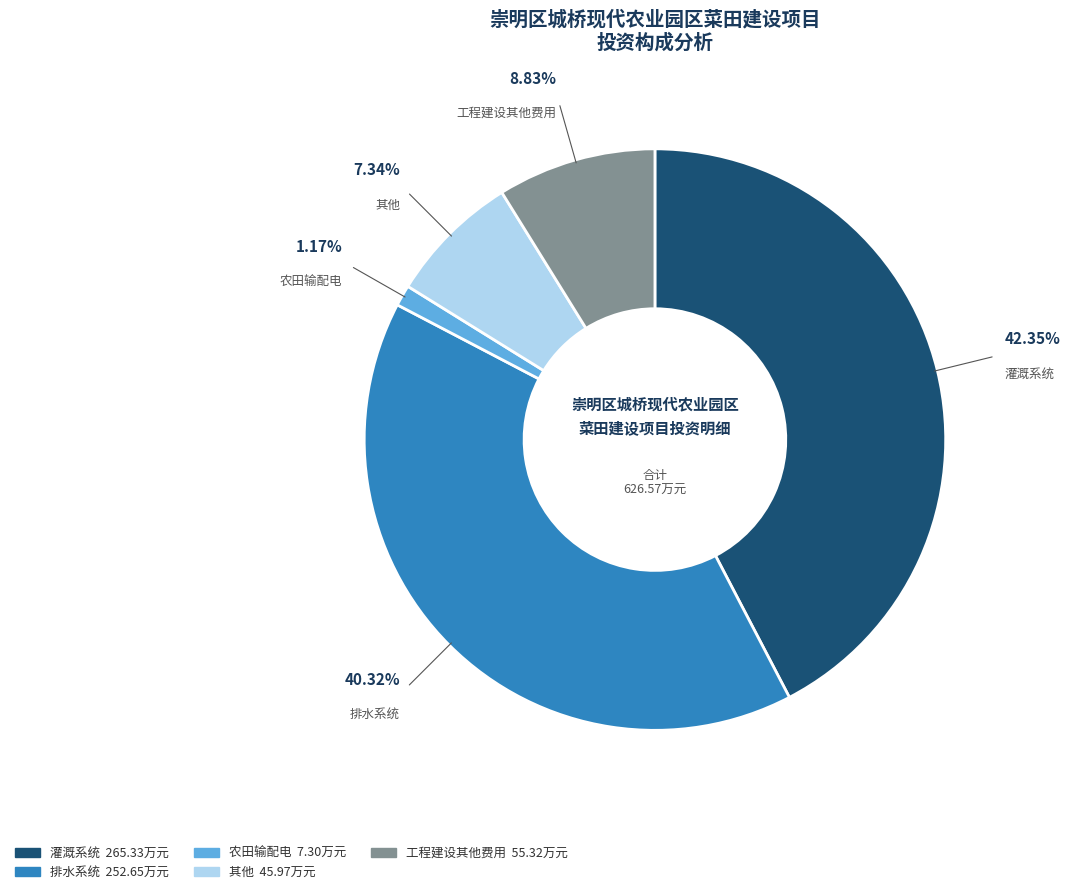

Do 排水系统 and 农田输配电 together represent more than half of the pie?

No